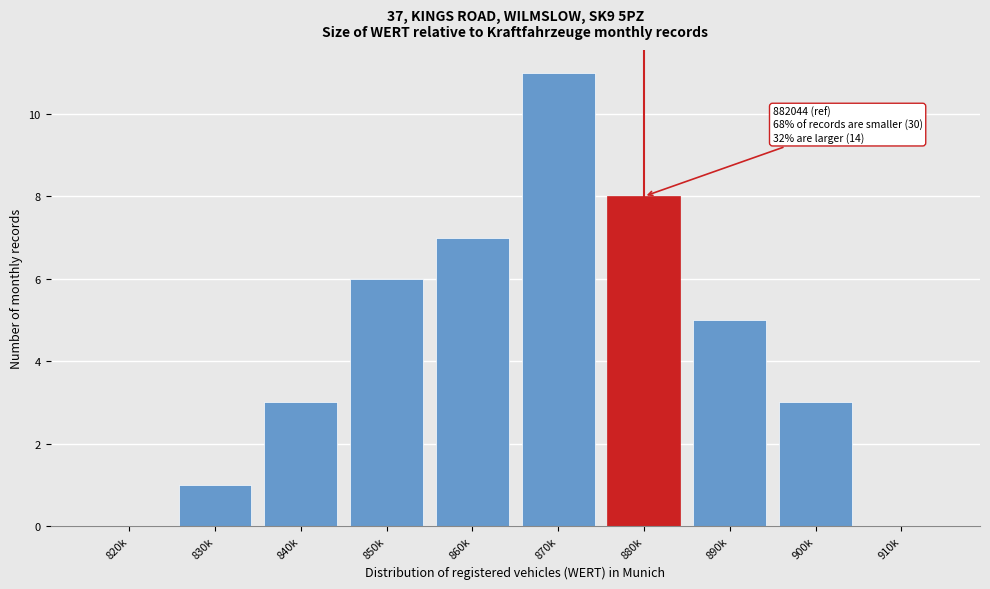

Reading left to right, list all the values displayed in this chart.

820k=0	830k=1	840k=3	850k=6	860k=7	870k=11	880k=8	890k=5	900k=3	910k=0